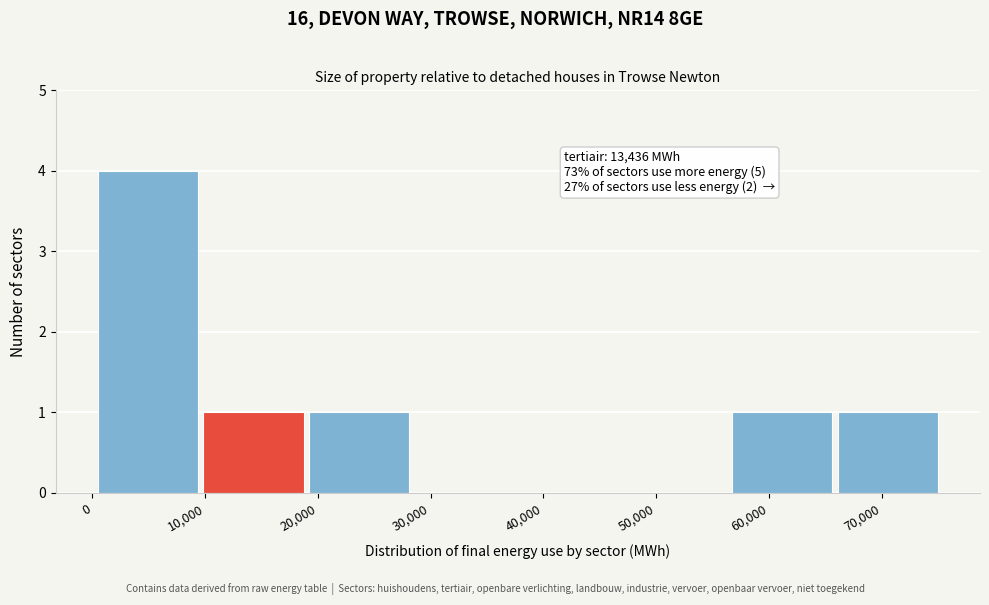

Which range on the x-axis has the tallest bar?

0 to 10000